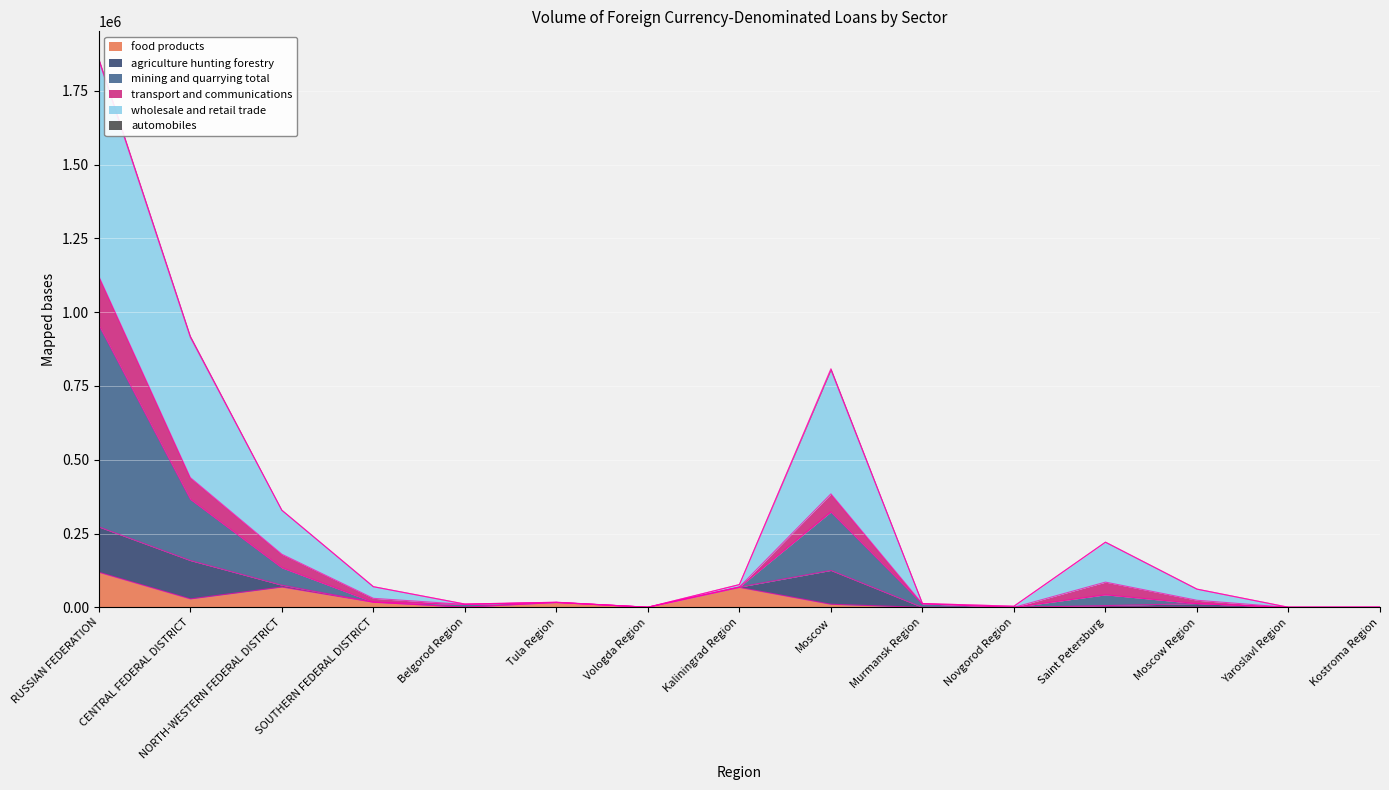

At which category is the sum across all series the highest?

RUSSIAN FEDERATION